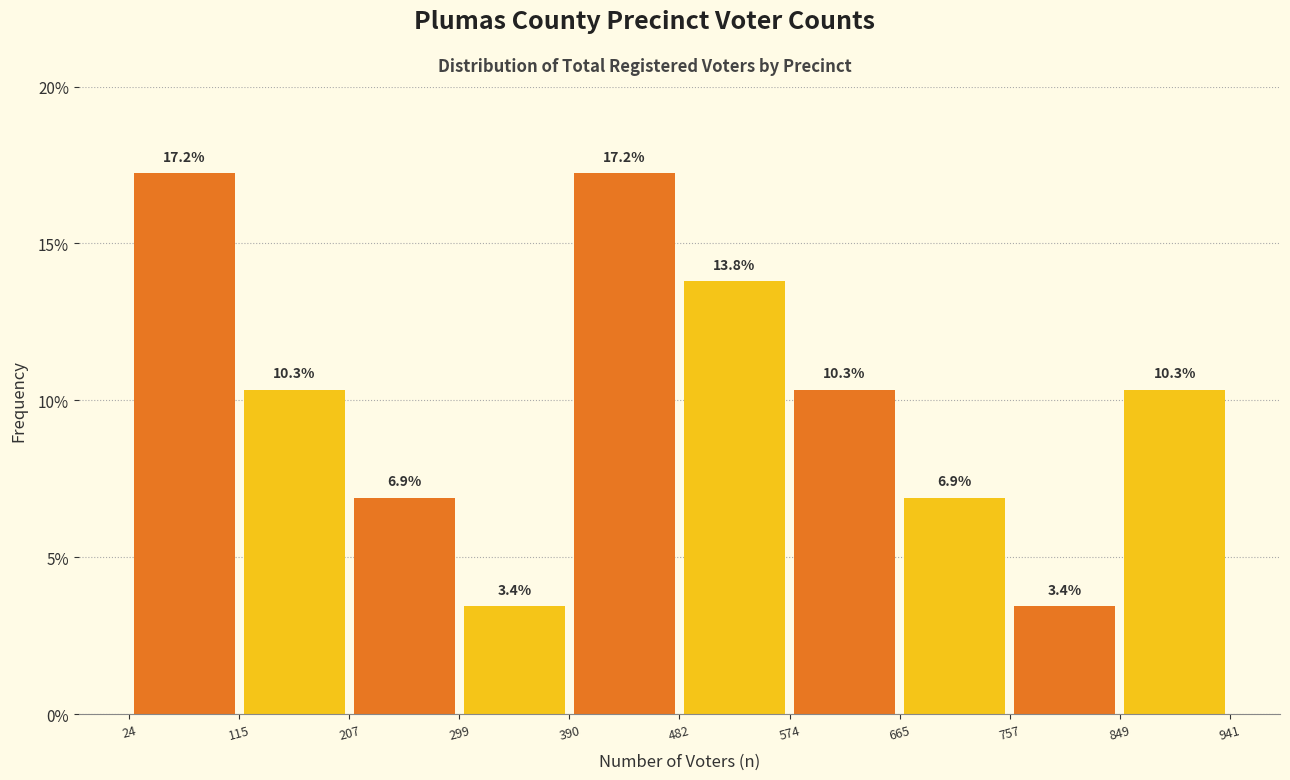

Reading left to right, list every bar in this chart as the range it spans on the x-axis followed by its height.

24 to 115: 17.2
115 to 207: 10.3
207 to 299: 6.9
299 to 390: 3.4
390 to 482: 17.2
482 to 574: 13.8
574 to 665: 10.3
665 to 757: 6.9
757 to 849: 3.4
849 to 941: 10.3